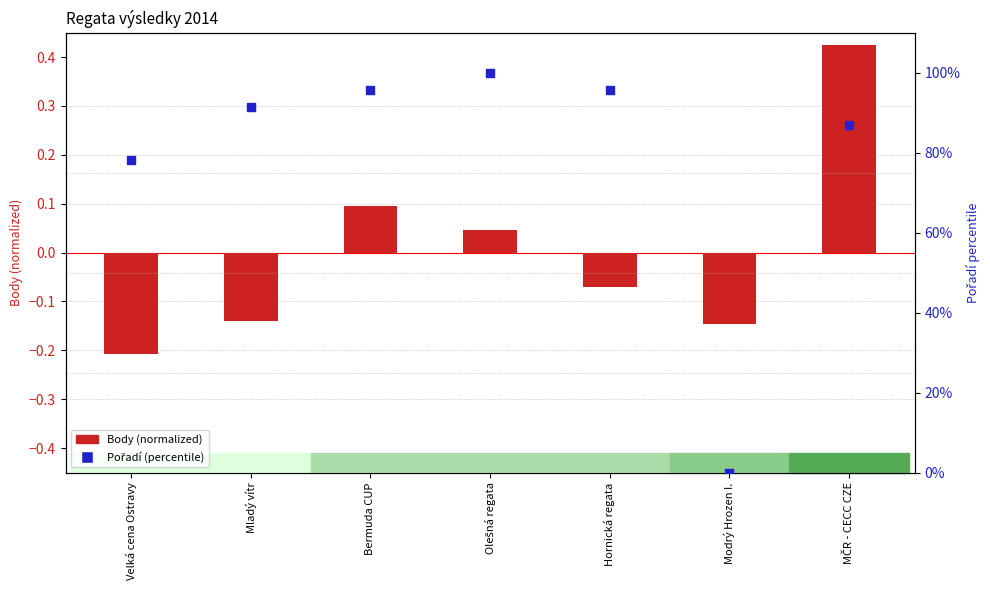

Which series has the largest total across all categories?

Pořadí (percentile)